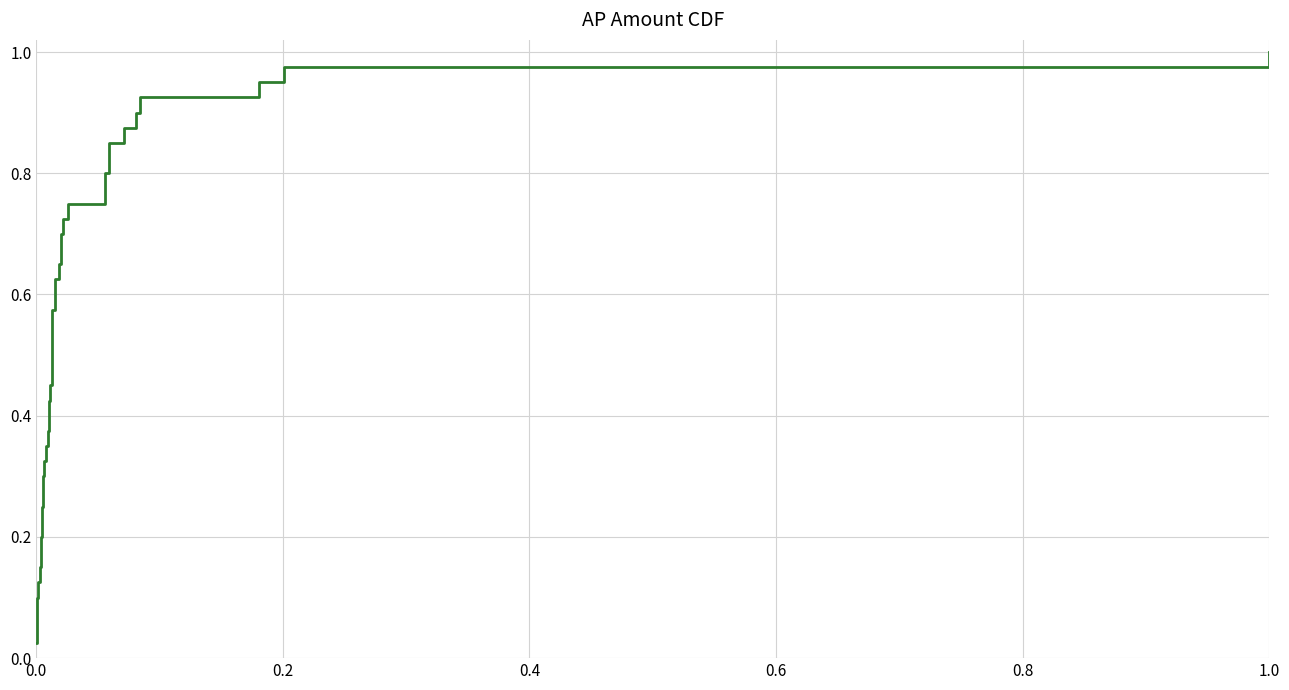

True or false: the data shows 0.1 at 8.

False